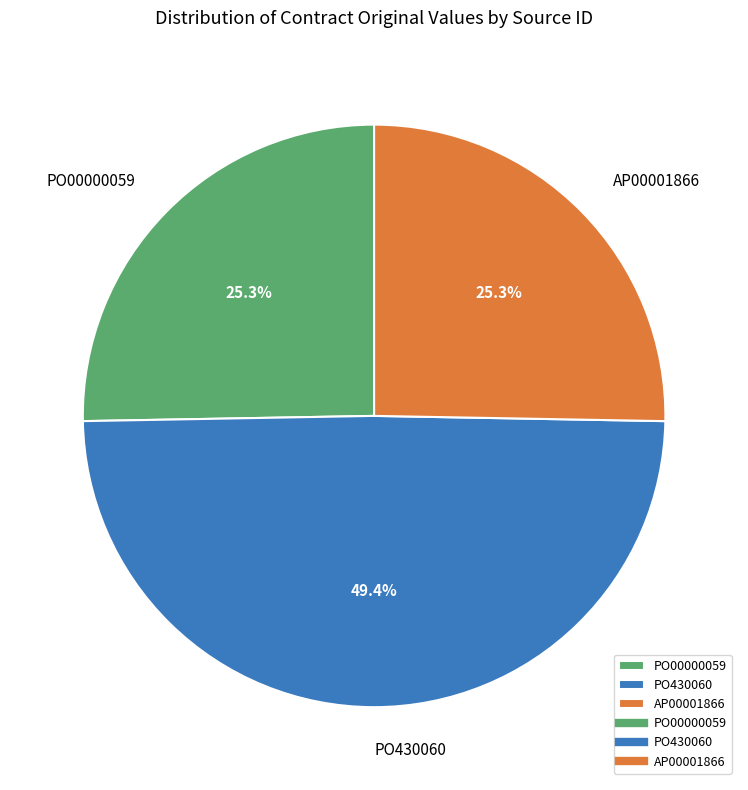

To the nearest percent, what portion does PO430060 represent?

49%